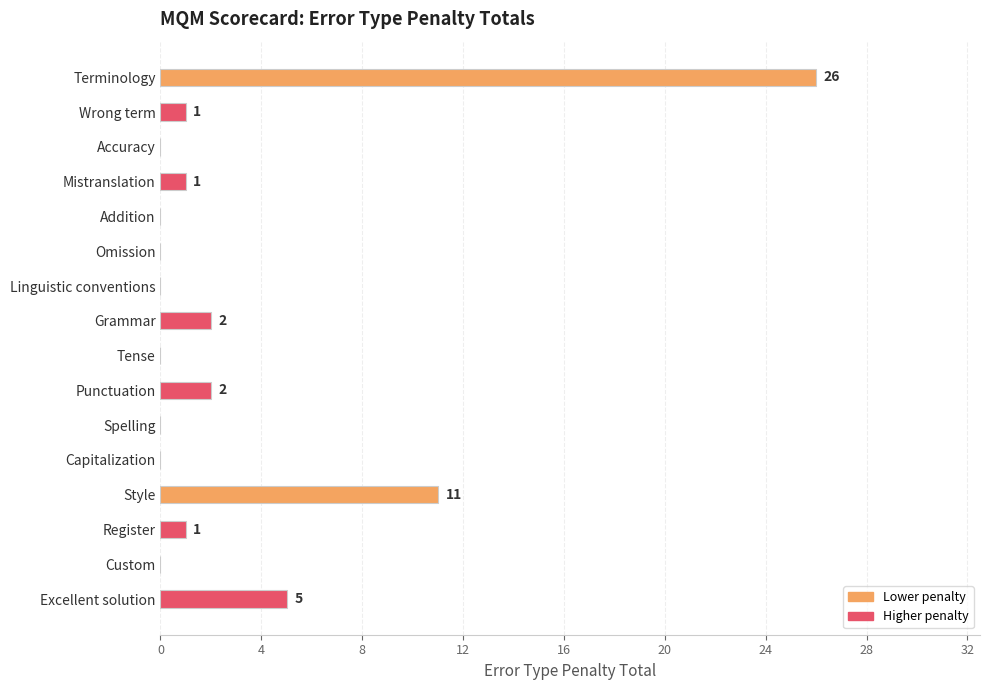

Where is the data nearest to the value 13?

Style